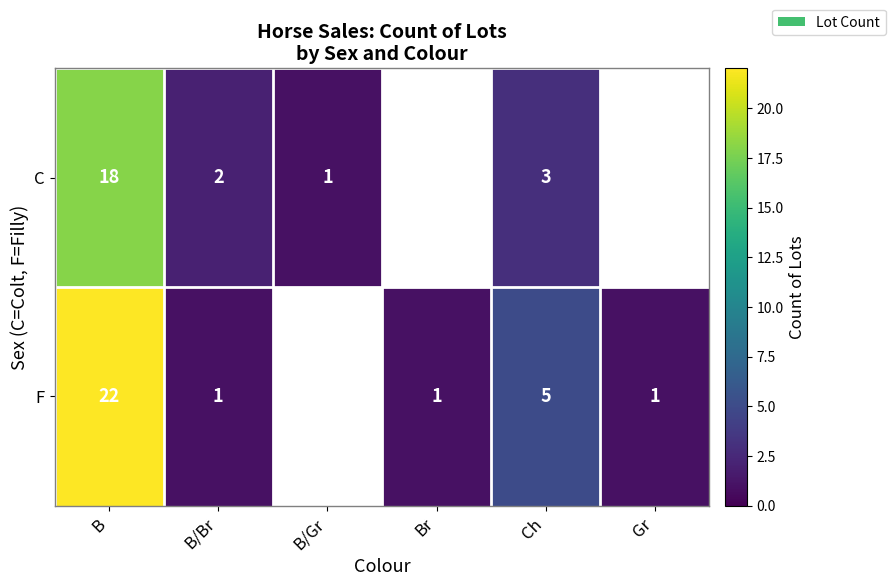

True or false: F has a value of 5 at Ch.

True